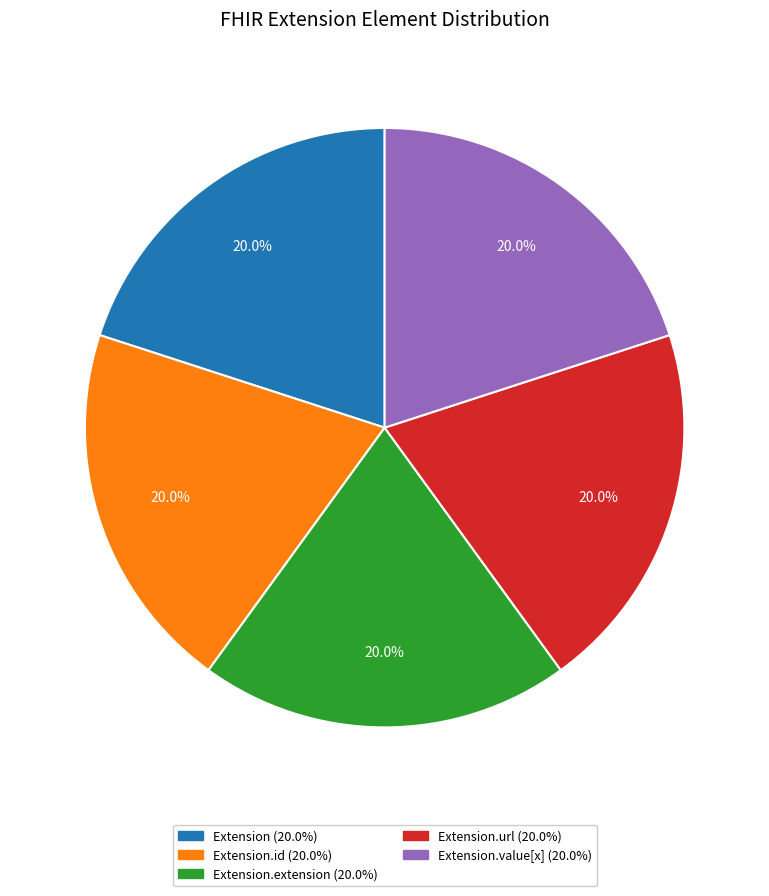

Is there any slice that represents more than half of the pie?

No